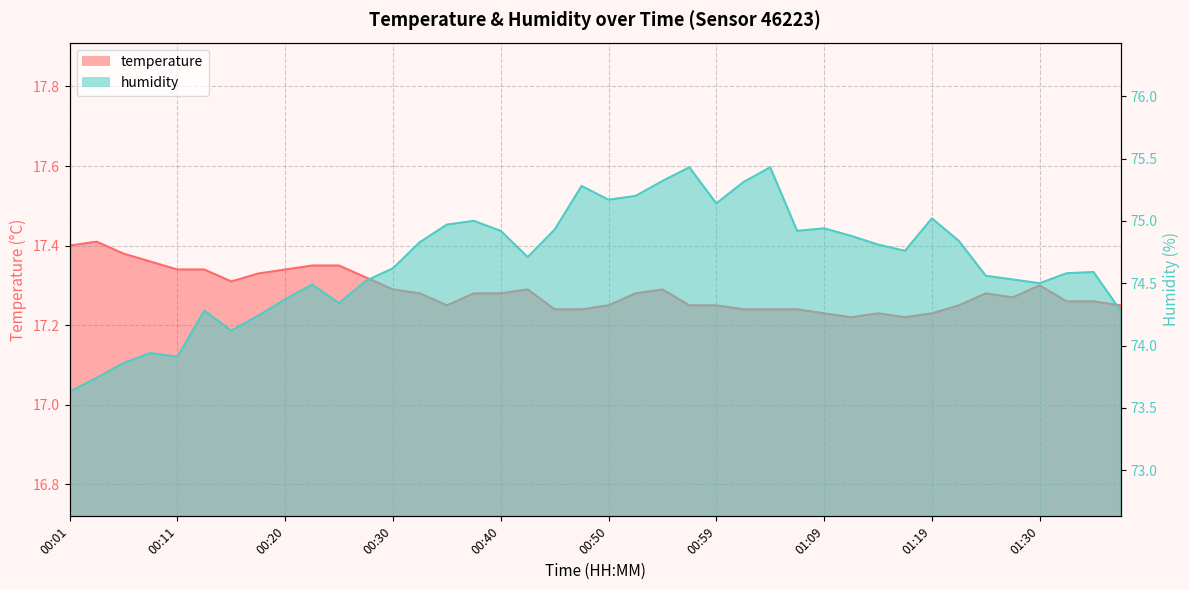

At how many categories does at least one series exceed 36?

40